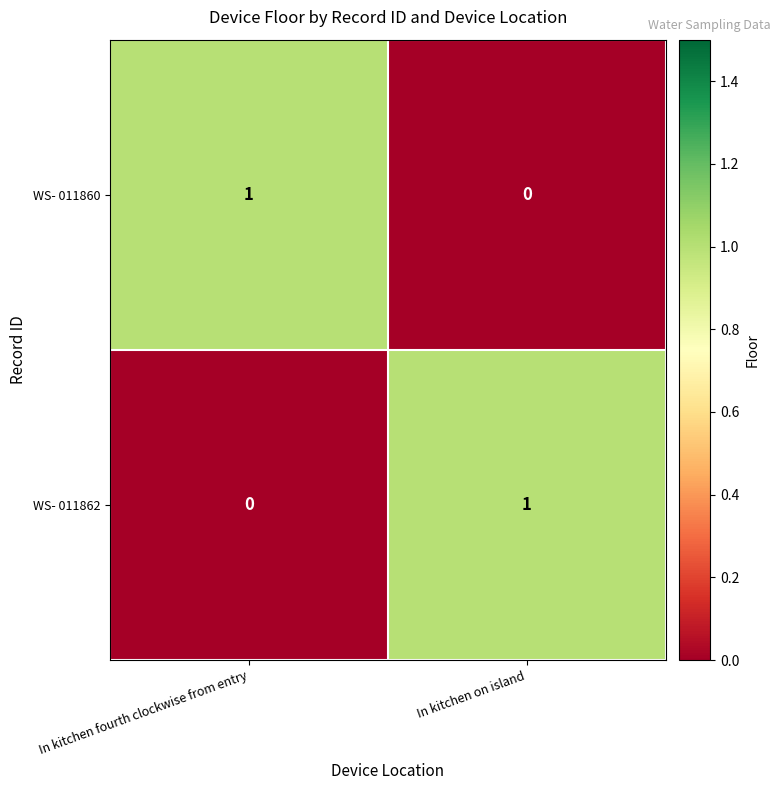

The value of WS- 011862 at In kitchen on island is 0. True or false?

False